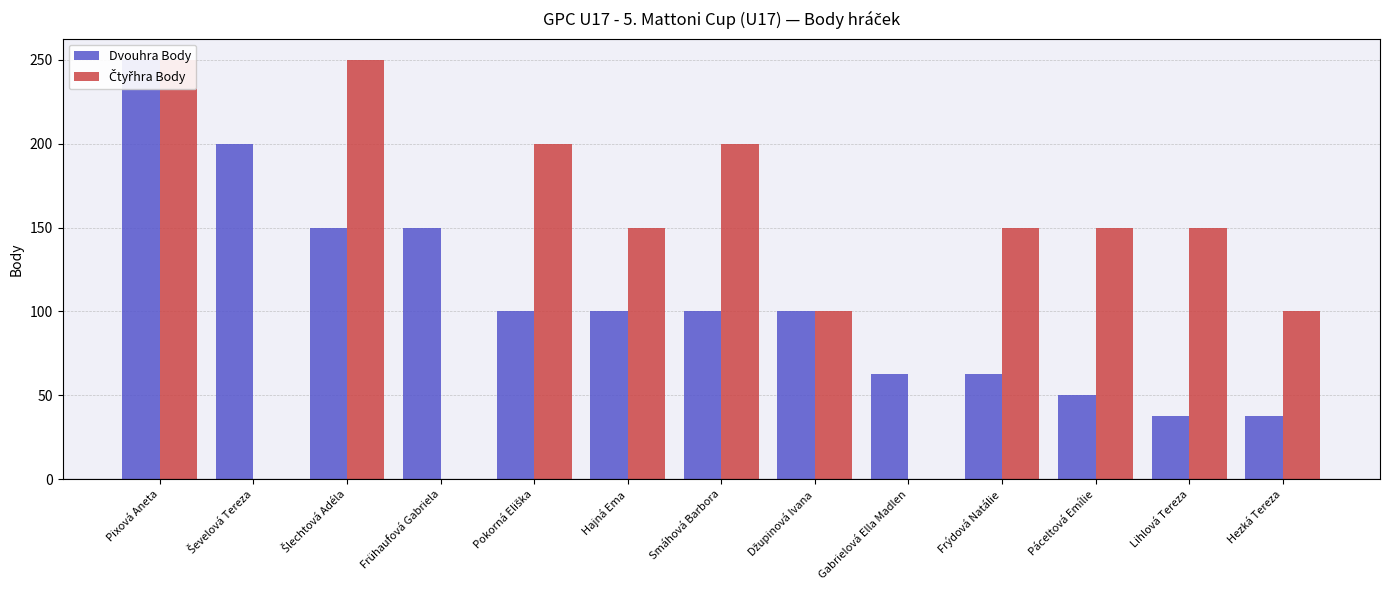

What is the difference between the highest and lowest values at Frühaufová Gabriela?

150